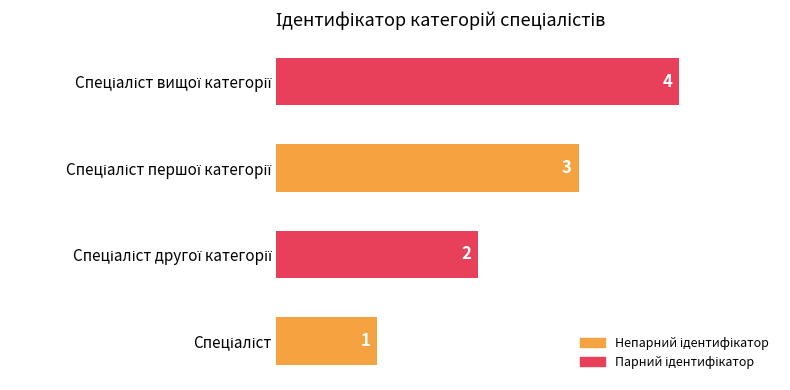

What is the sum of all values?

10